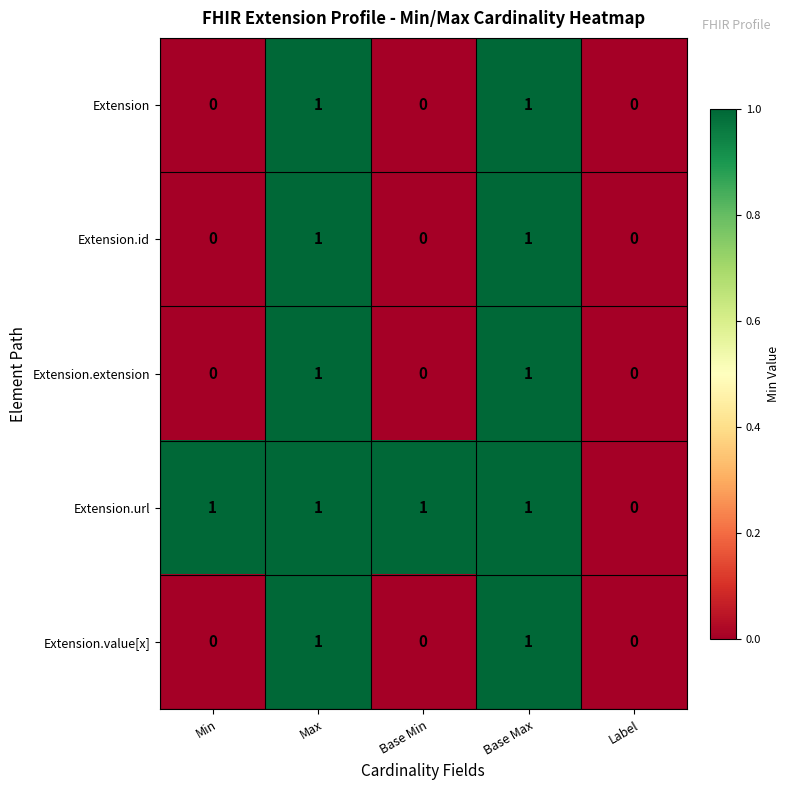

Which series has the largest total across all categories?

Extension.url